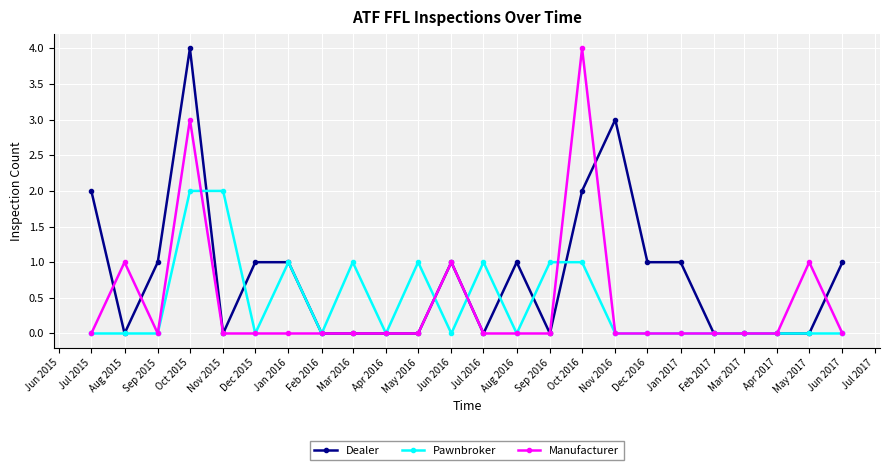

What is the difference between the maximum and minimum values in the Dealer series?

4